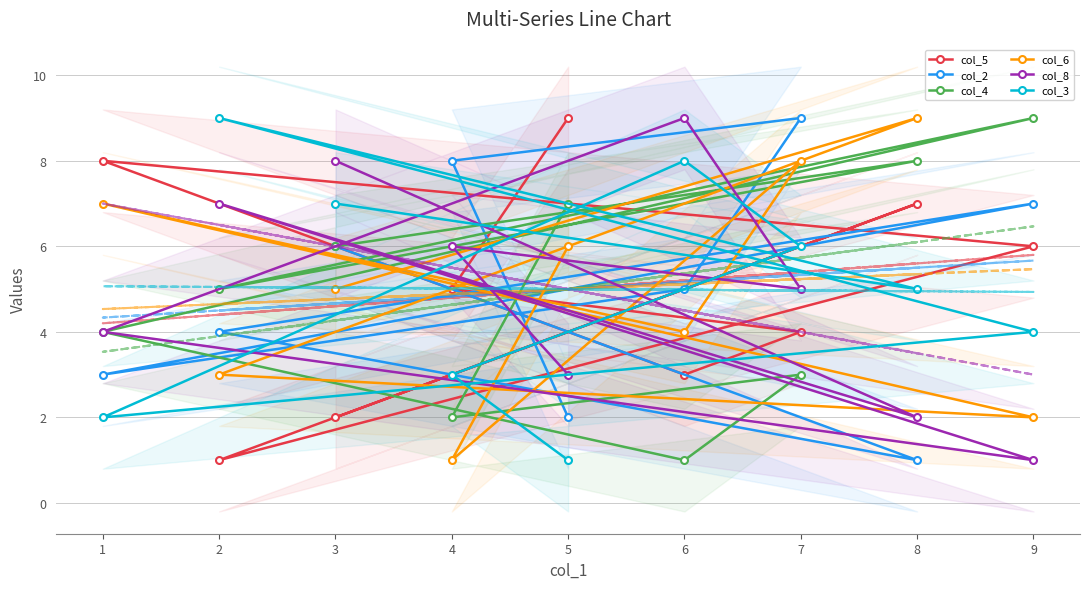

What is the difference between the maximum and minimum values in the col_6 series?

8